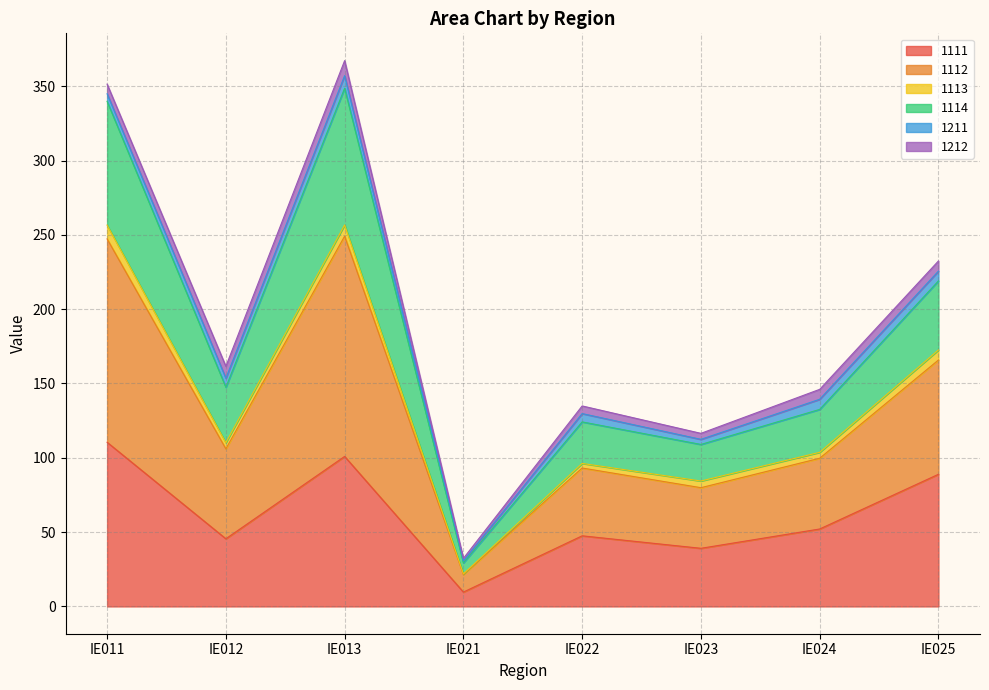

At how many categories does at least one series exceed 42?

7